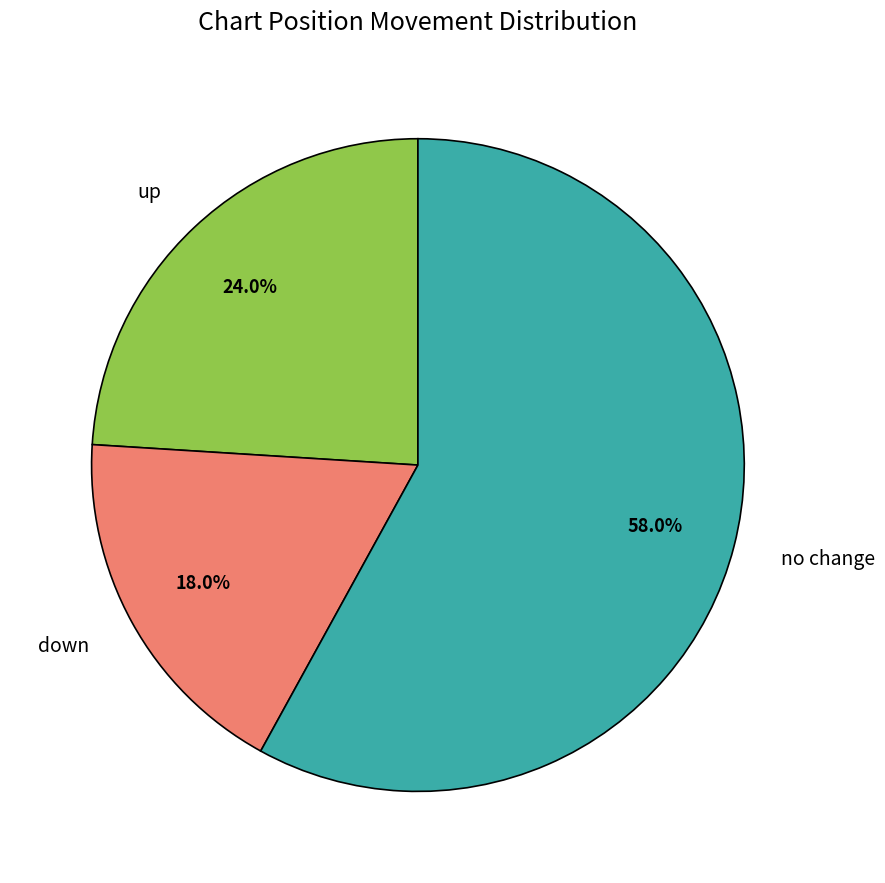

Does any single category account for the majority?

Yes